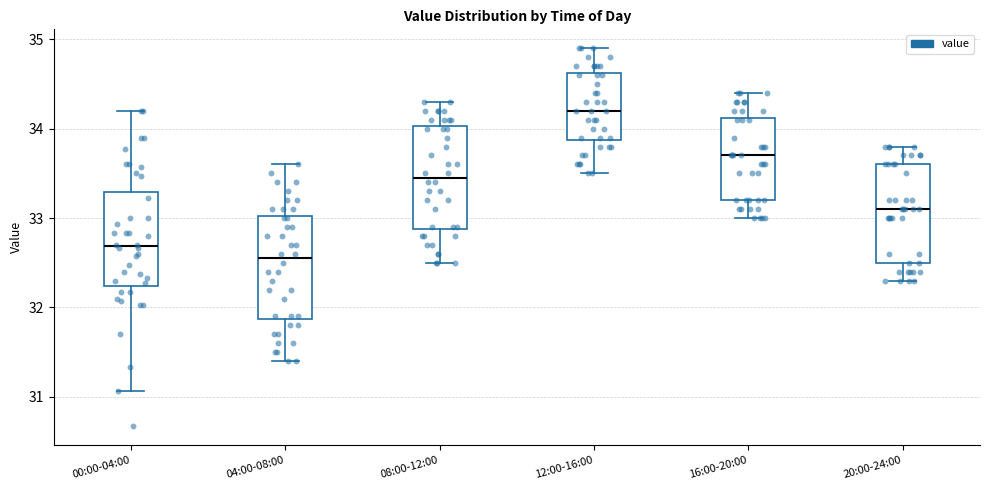

Reading left to right, transcribe this box plot: for each box, give where its median line is, the range the box spans, and where its two whiskers end, as read against the y-axis. The values are not printed on the chart, so give them approximately, as read against the axis.

00:00-04:00: median 32.7, box 32.2 to 33.3, whiskers 31.1 to 34.2
04:00-08:00: median 32.6, box 31.9 to 33.0, whiskers 31.4 to 33.6
08:00-12:00: median 33.5, box 32.9 to 34.0, whiskers 32.5 to 34.3
12:00-16:00: median 34.2, box 33.9 to 34.6, whiskers 33.5 to 34.9
16:00-20:00: median 33.7, box 33.2 to 34.1, whiskers 33.0 to 34.4
20:00-24:00: median 33.1, box 32.5 to 33.6, whiskers 32.3 to 33.8